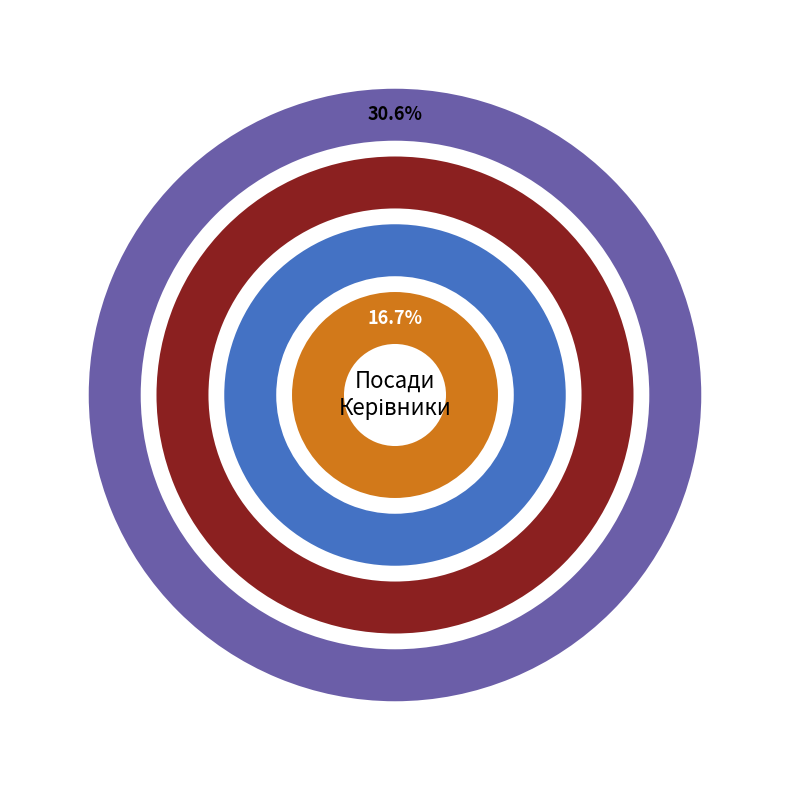

Approximately how many times larger is the value at Начальник compared to В.о. начальника?

0.4